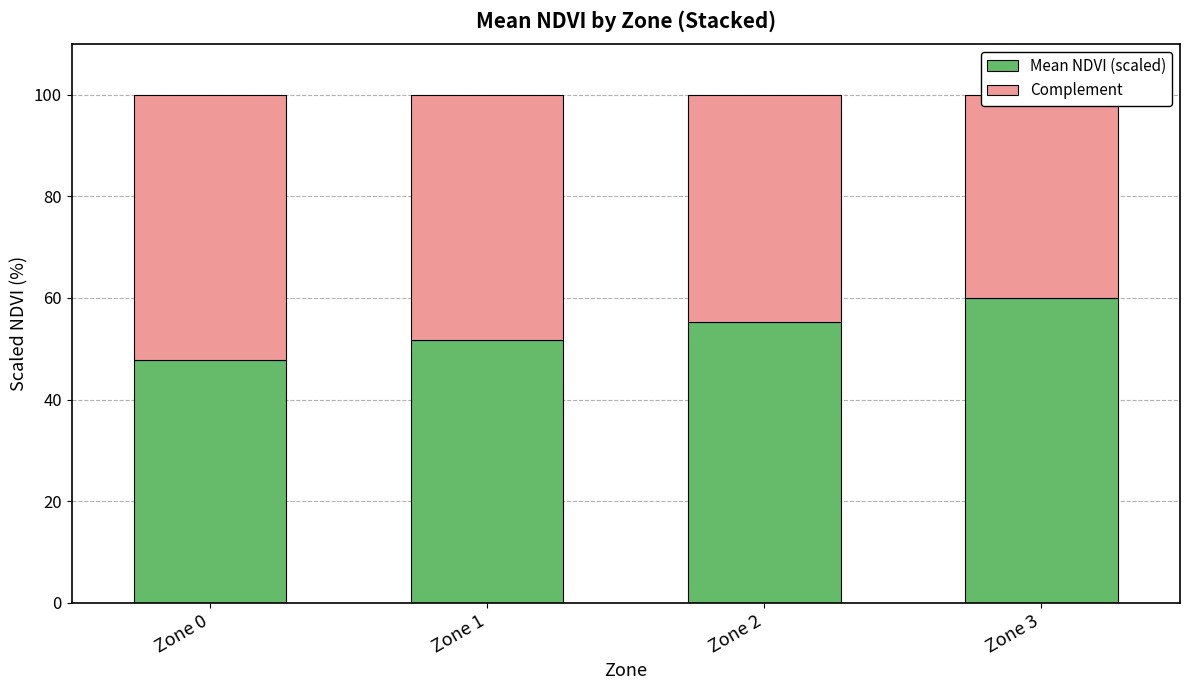

What value does the Complement series have at Zone 2?

44.6